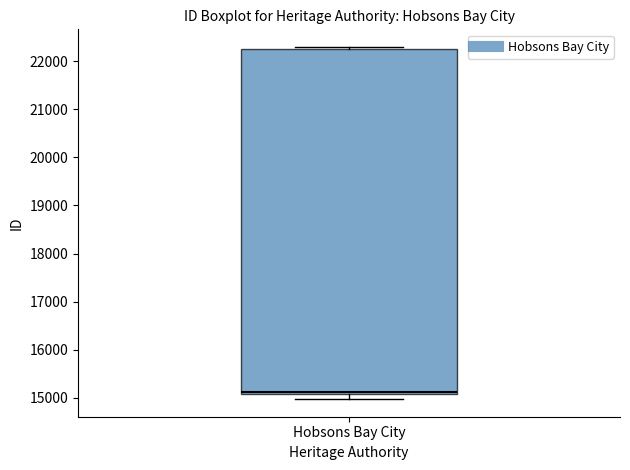

Where is the lower edge of the box for Hobsons Bay City on the y-axis? The values are not printed on the chart, so give them approximately, as read against the axis.

15100